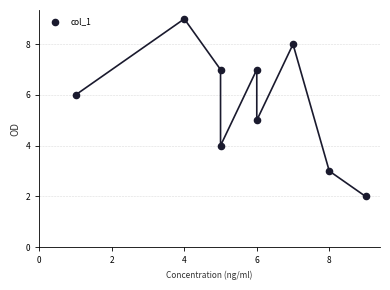

What is the range of X values (max minus min)?

8